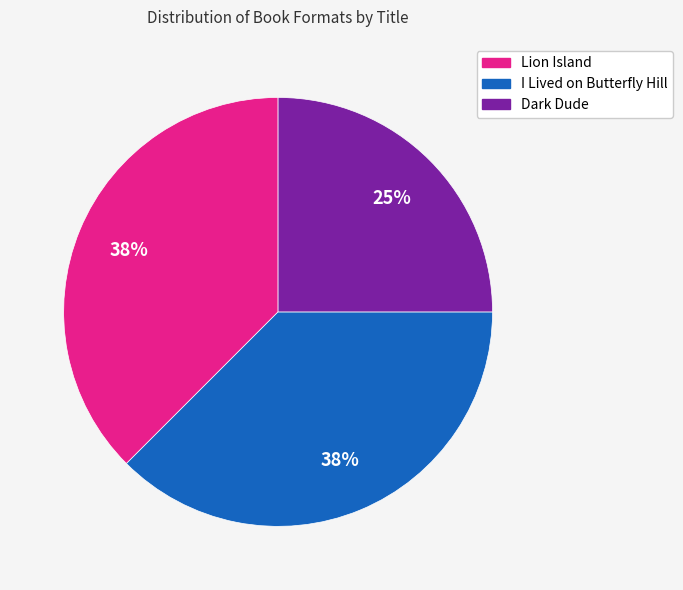

True or false: I Lived on Butterfly Hill accounts for 38% of the total.

True